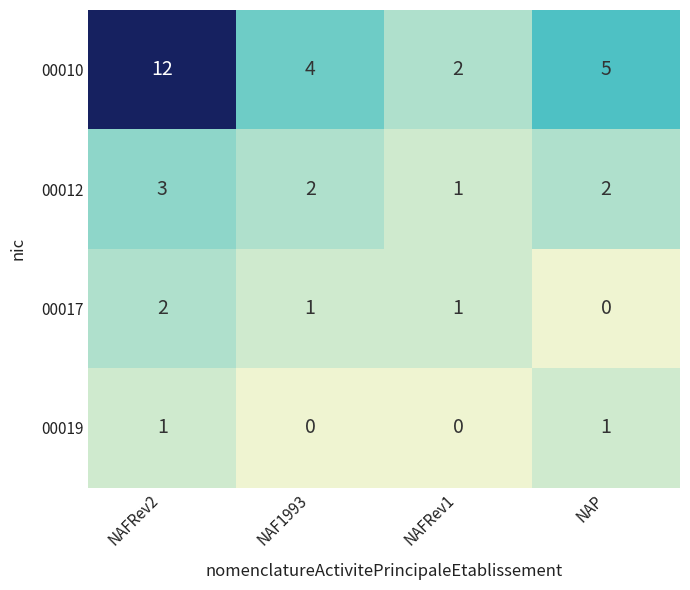

At which category does the chart reach its peak across all series?

NAFRev2